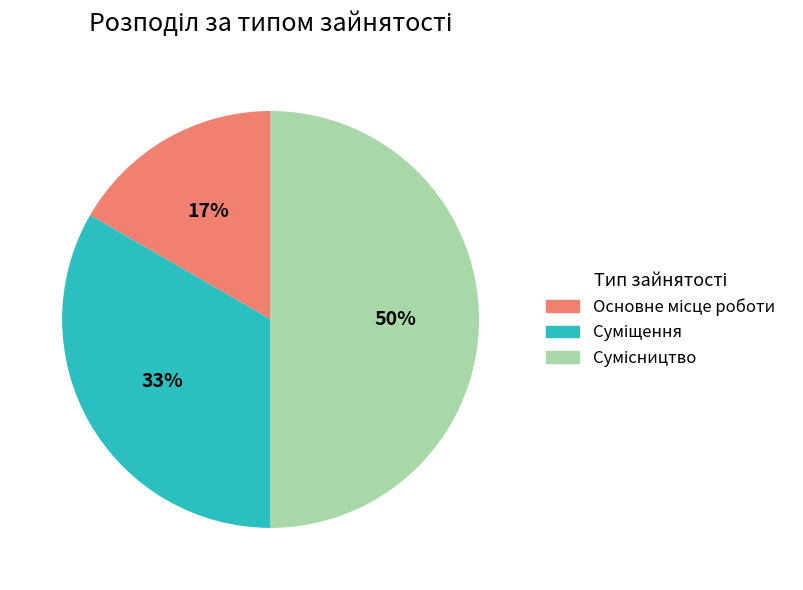

To the nearest percent, what is the average slice percentage?

33%